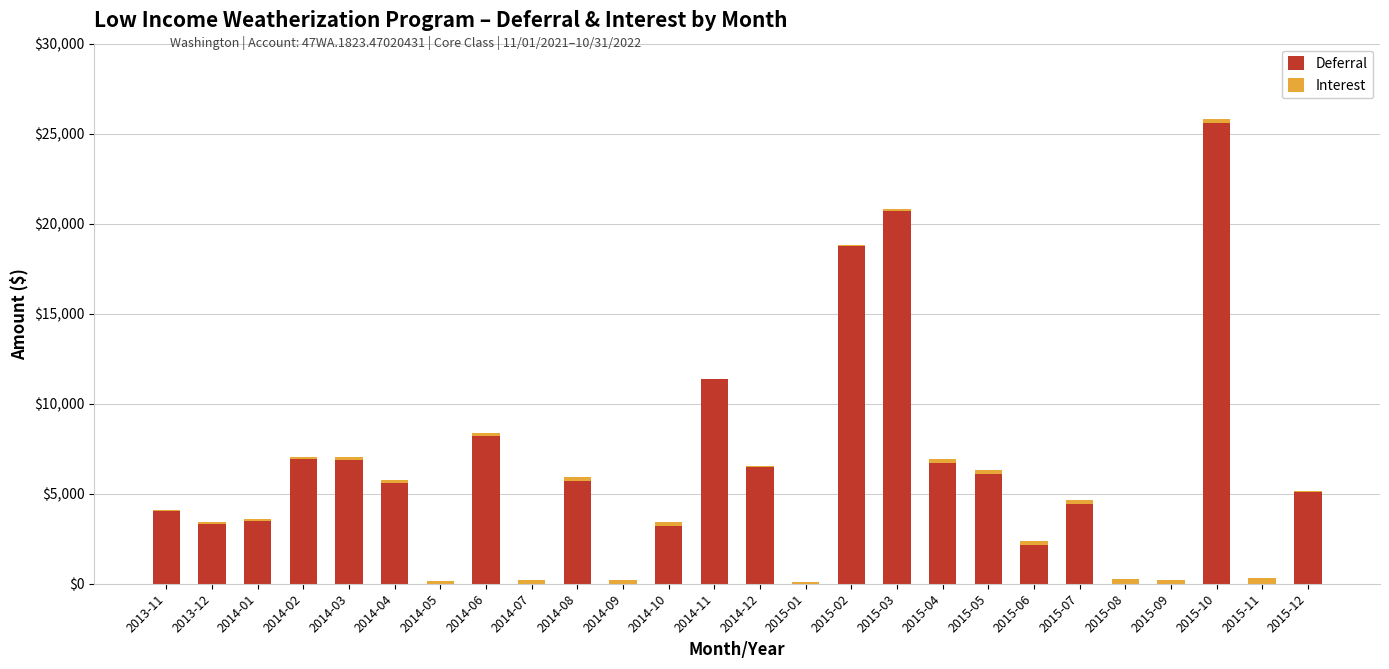

What is the highest value of the Deferral series?

25588.4